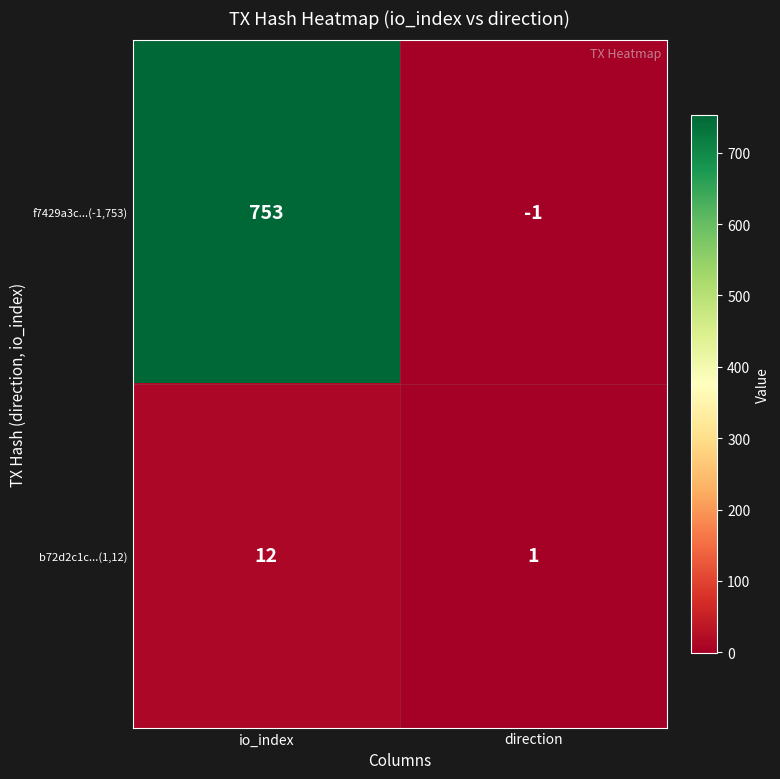

Which series has the largest range (max minus min)?

f7429a3c...(-1,753)